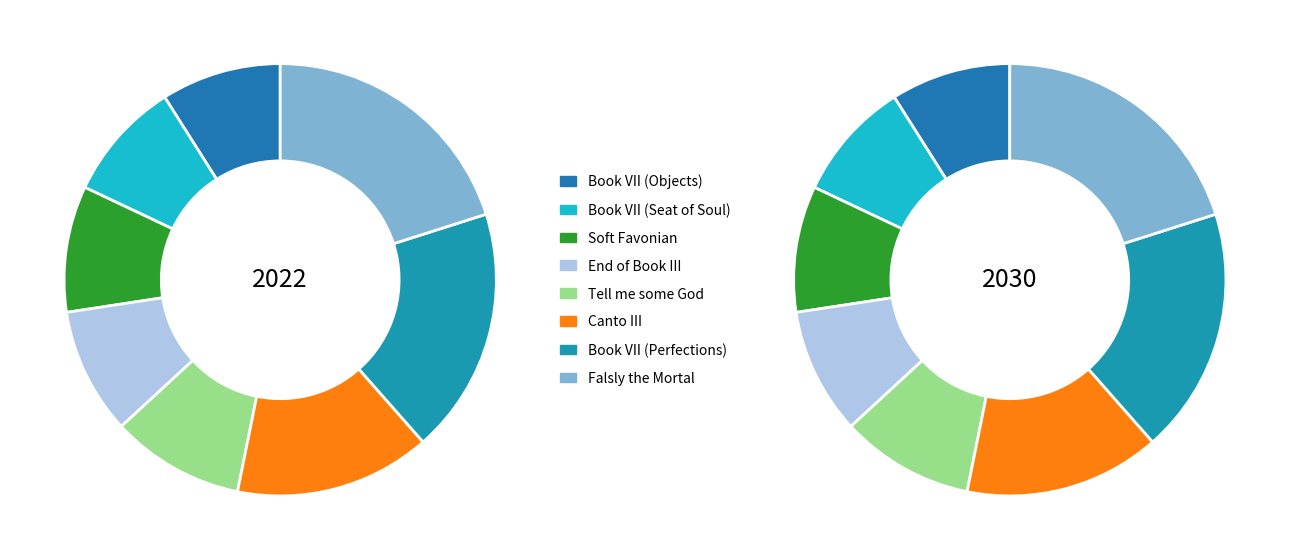

To the nearest percent, what is the difference between the largest and smallest slice percentages?

11%